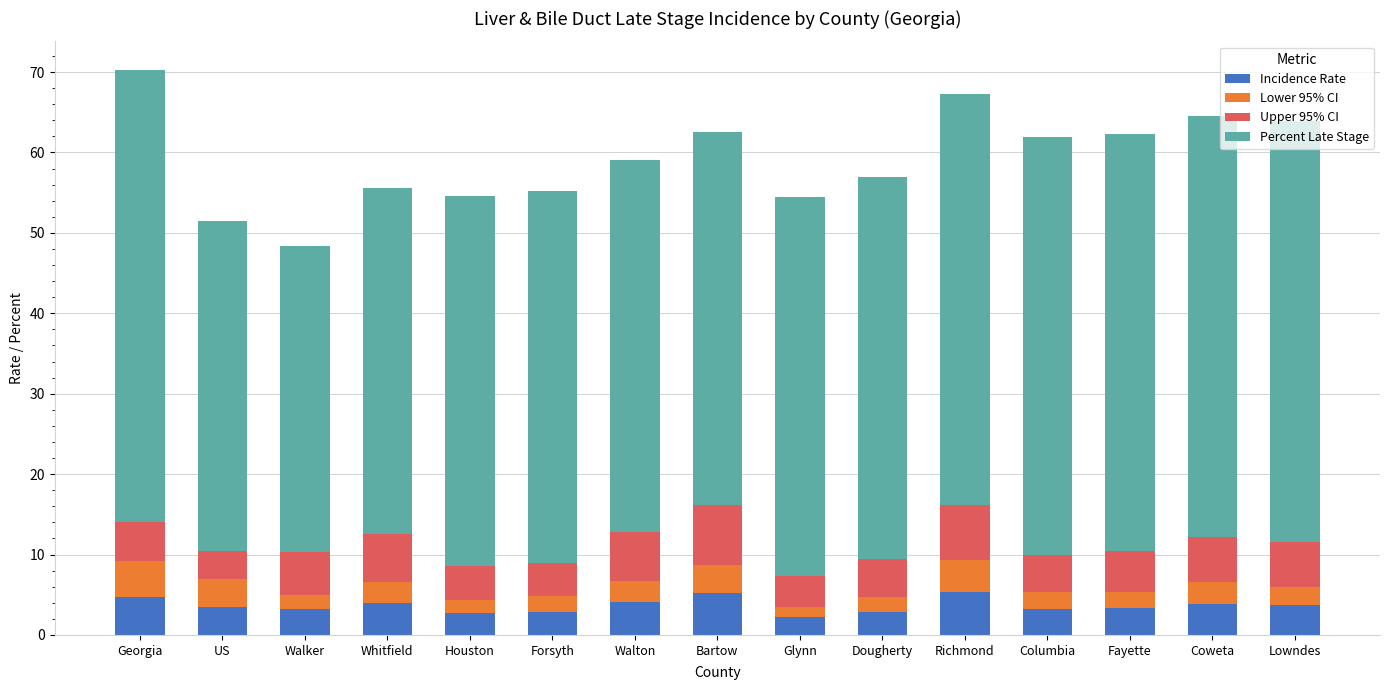

What is the approximate value of Incidence Rate at Fayette?

3.3